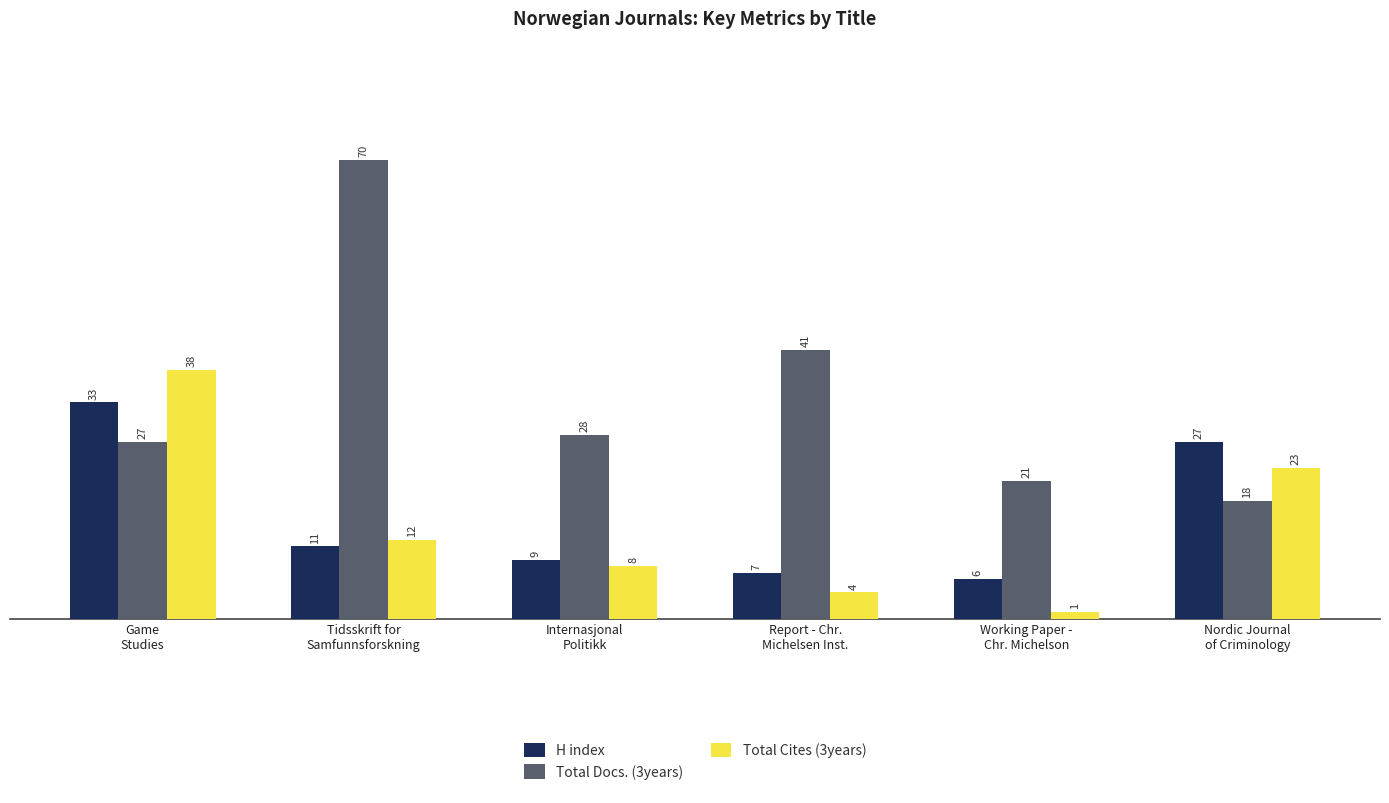

Which series has the largest total across all categories?

Total Docs. (3years)